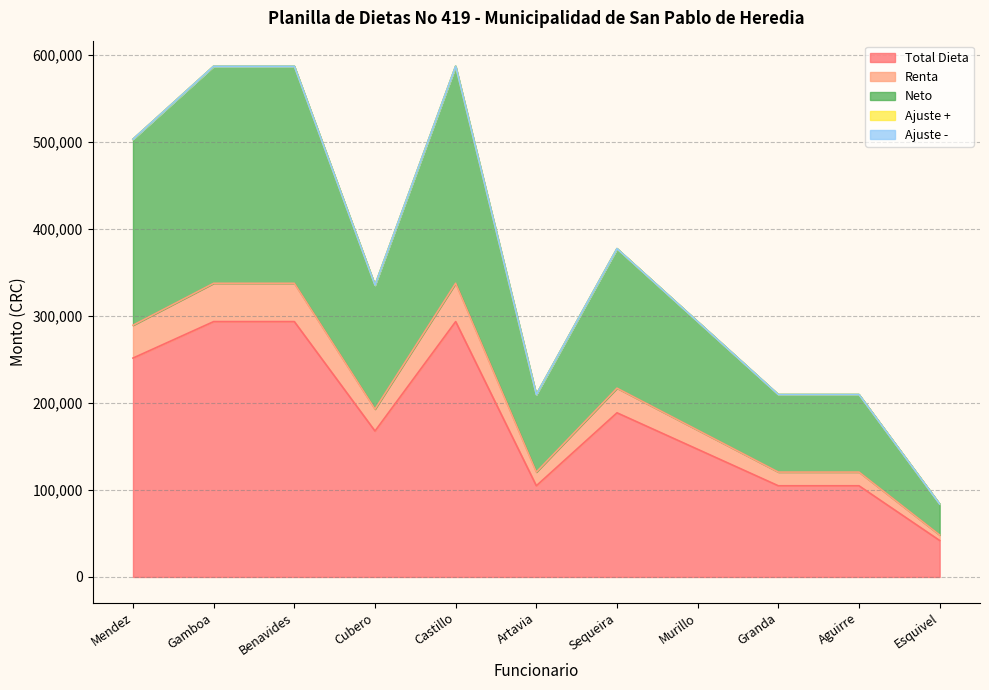

Does the chart display data point markers on the line(s)?

No